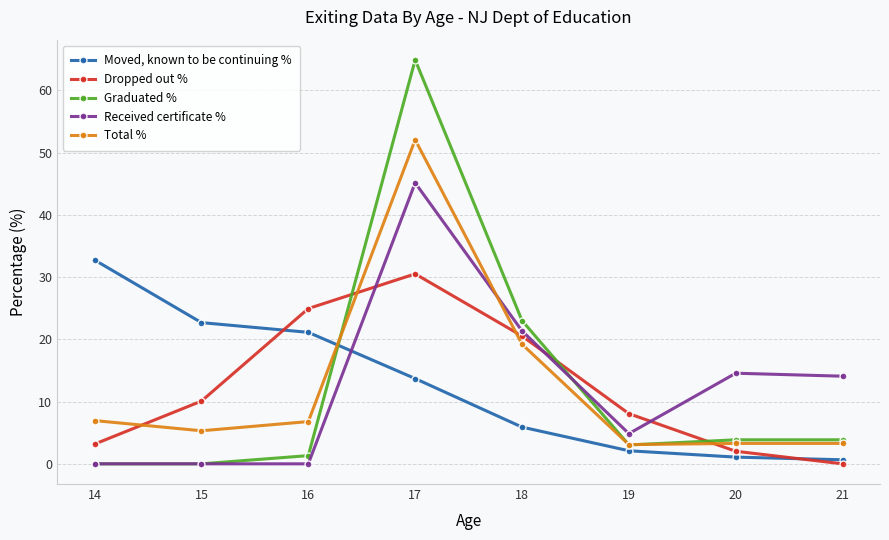

True or false: Graduated % has a value of 17.0 at 17.

False